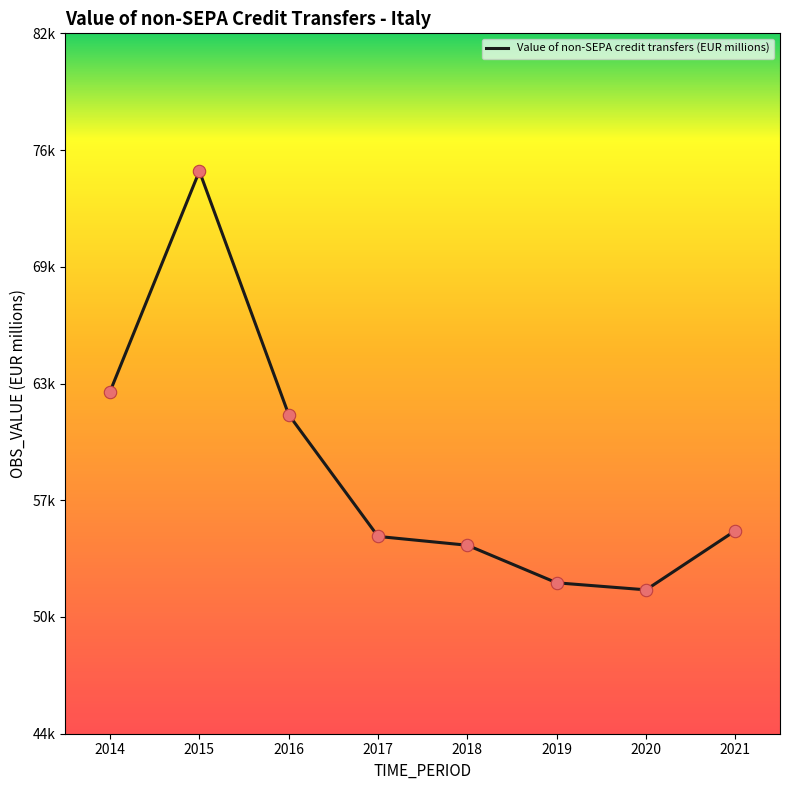

Does the chart have visible grid lines?

No